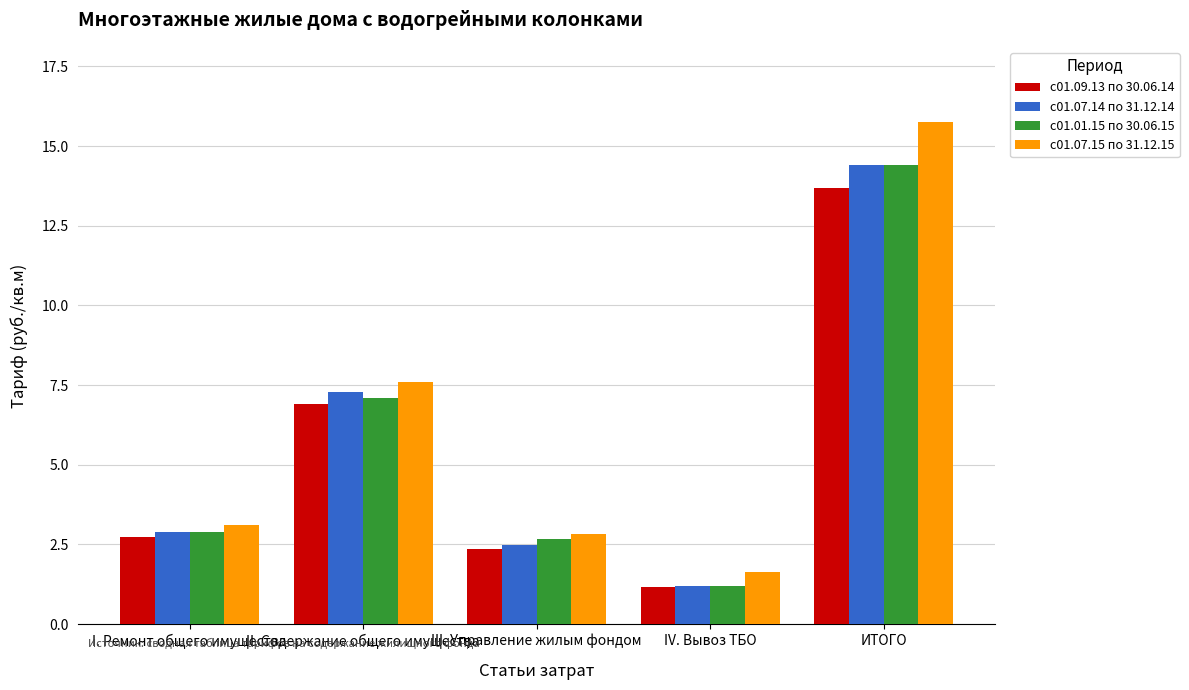

Where is с01.07.15 по 31.12.15 nearest to the value 8?

II. Содержание общего имущества